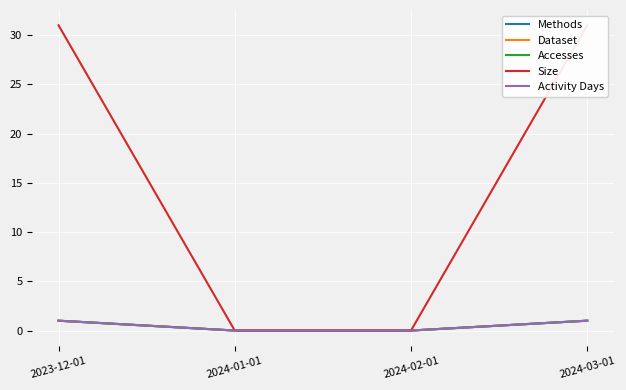

True or false: Size and Accesses intersect in this chart.

False